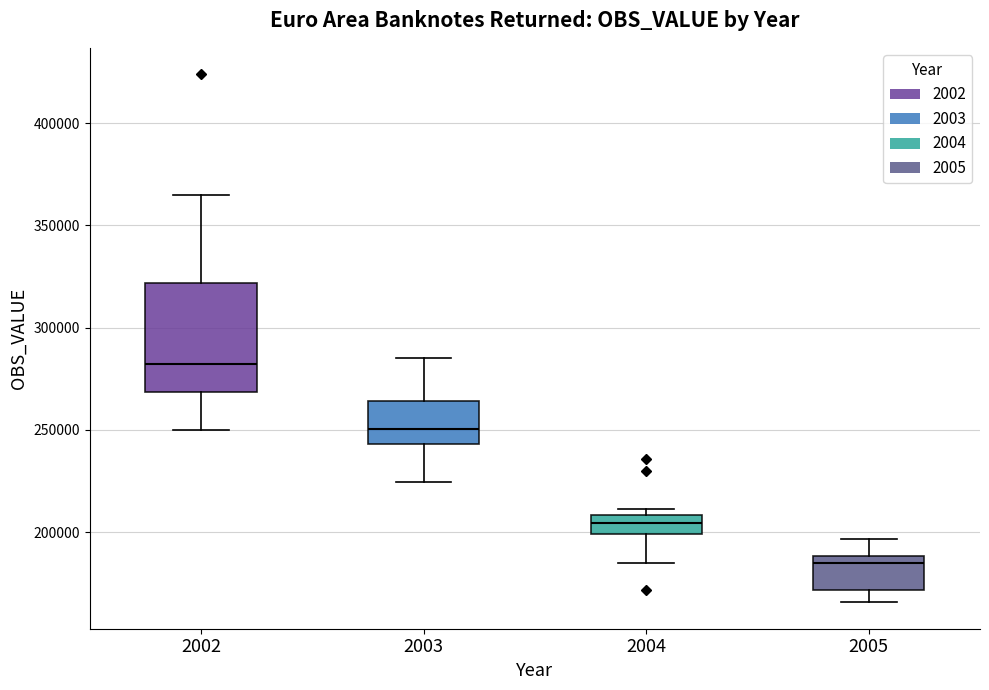

Comparing the boxes themselves (not the whiskers), which one is the tallest?

2002